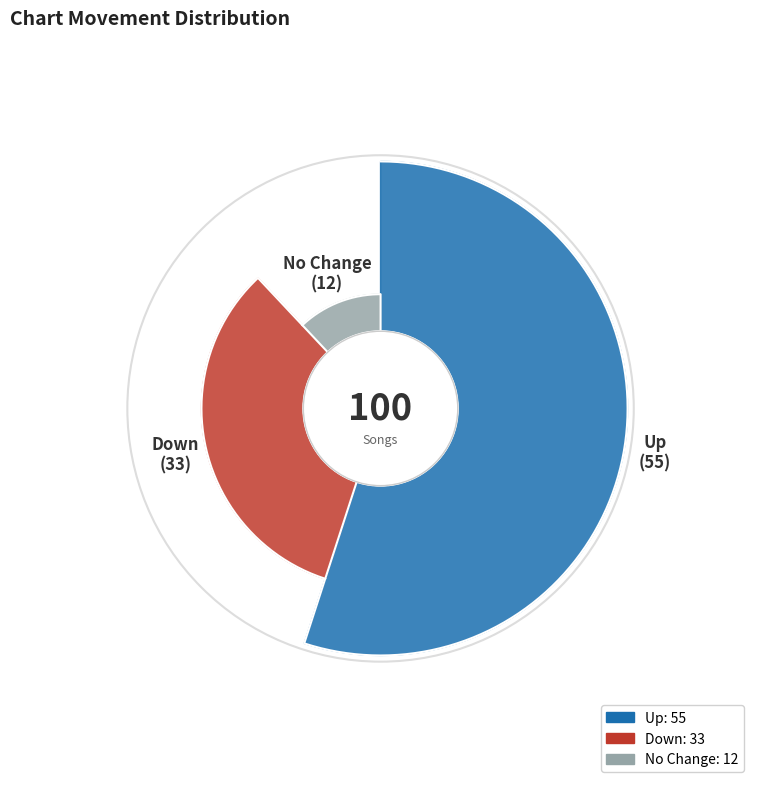

The down slice represents 33% of the pie. True or false?

True